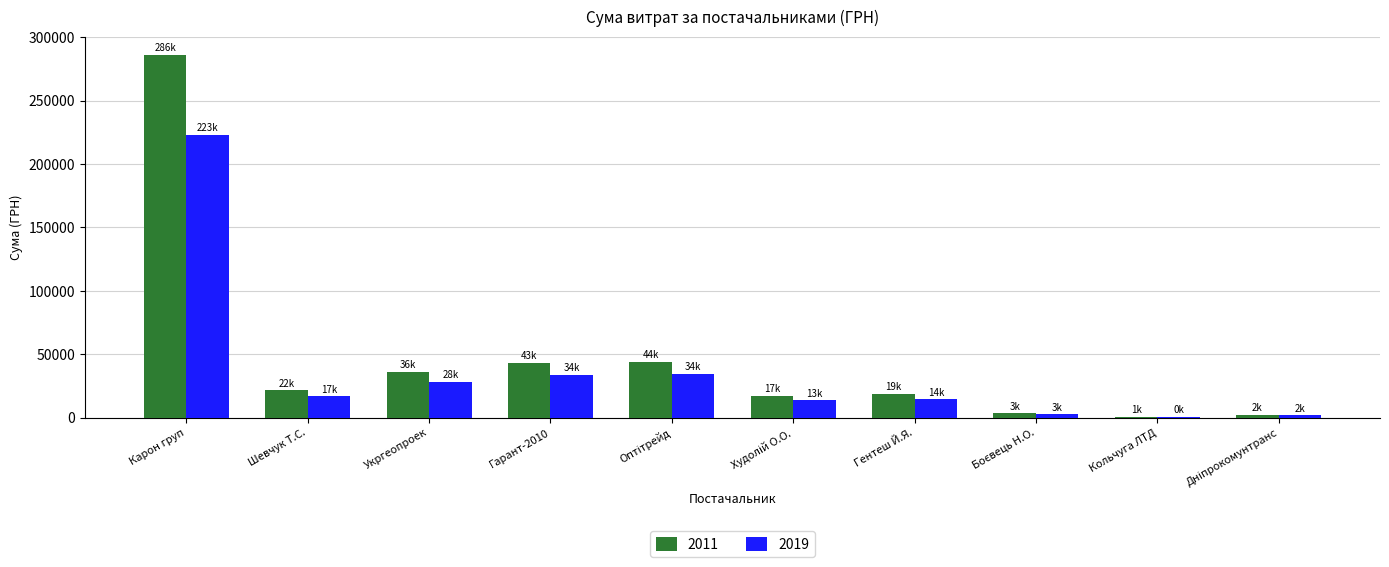

At which category is the sum across all series the highest?

Карон груп